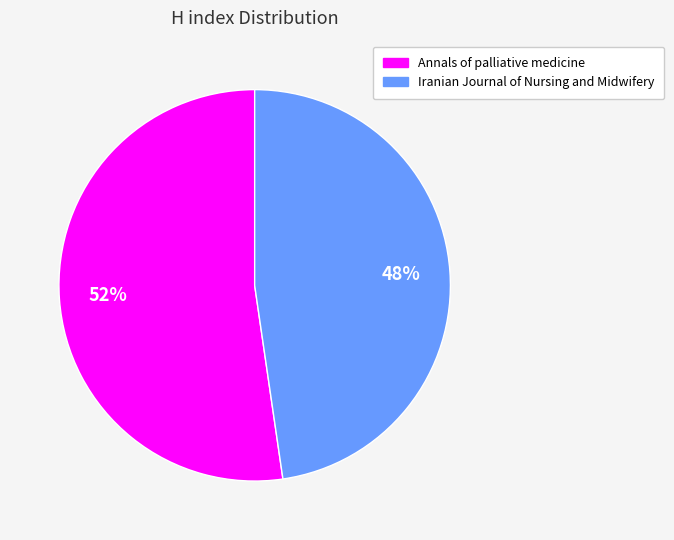

Rank the categories by value from highest to lowest.

Annals of palliative medicine, Iranian Journal of Nursing and Midwifery